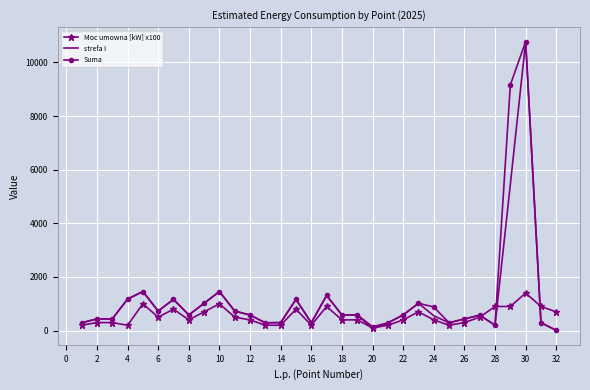

What is the highest value of the strefa I series?

10774